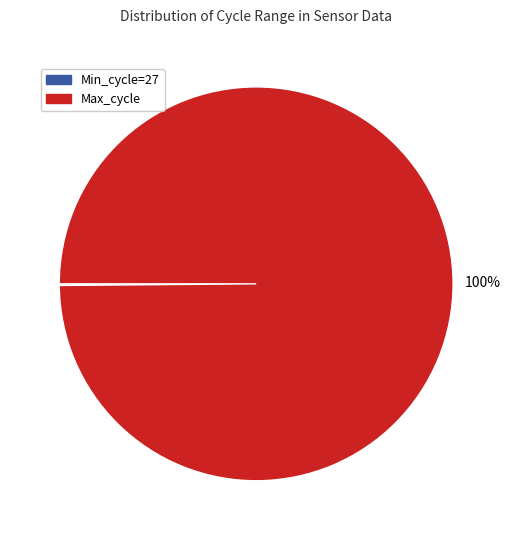

What percentage is the Max_cycle slice, to the nearest percent?

100%